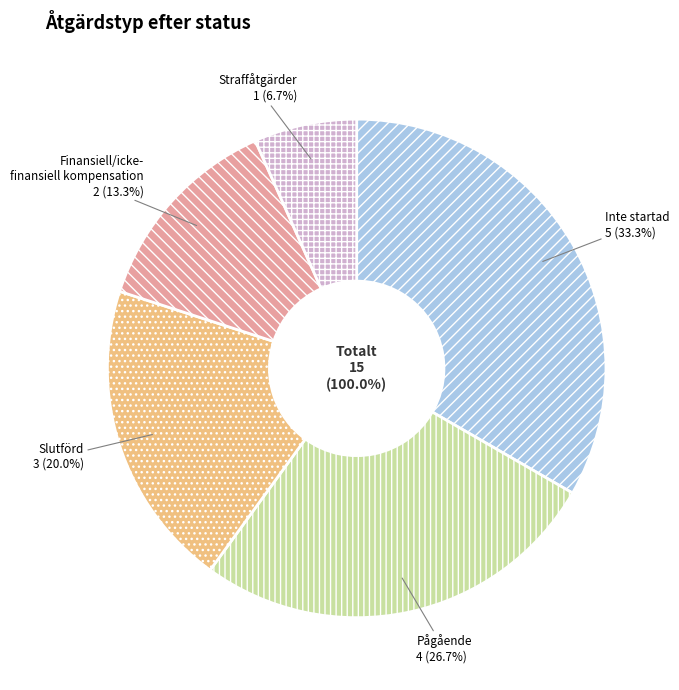

How many segments does this pie chart have?

5